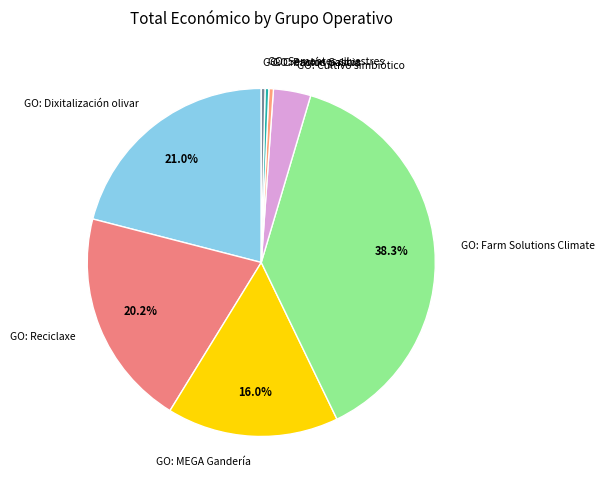

Is the sum of GO: Sementes silvestres and GO: Dixitalización olivar greater than half?

No